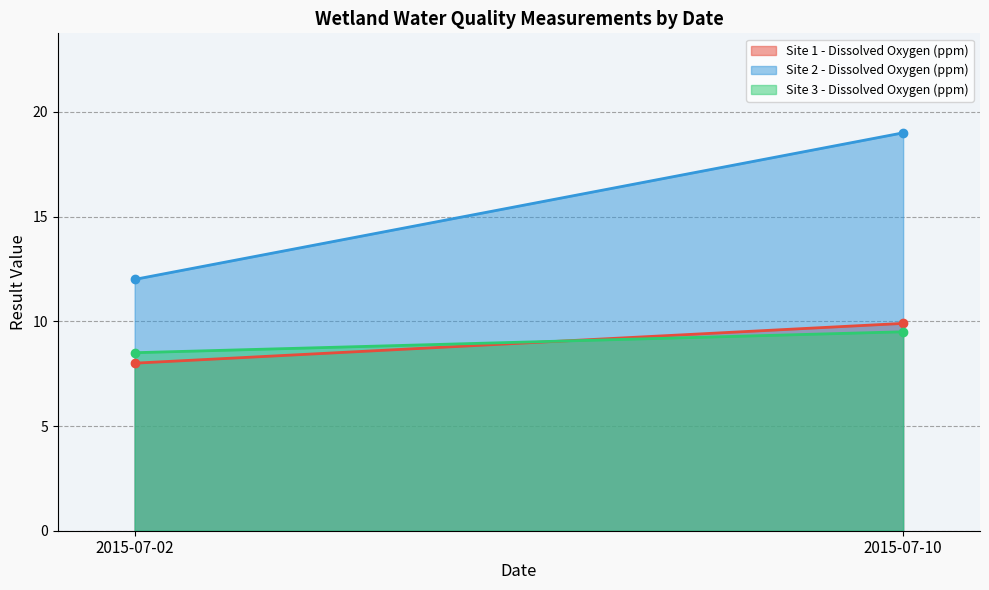

What is the greatest value displayed?

19.0